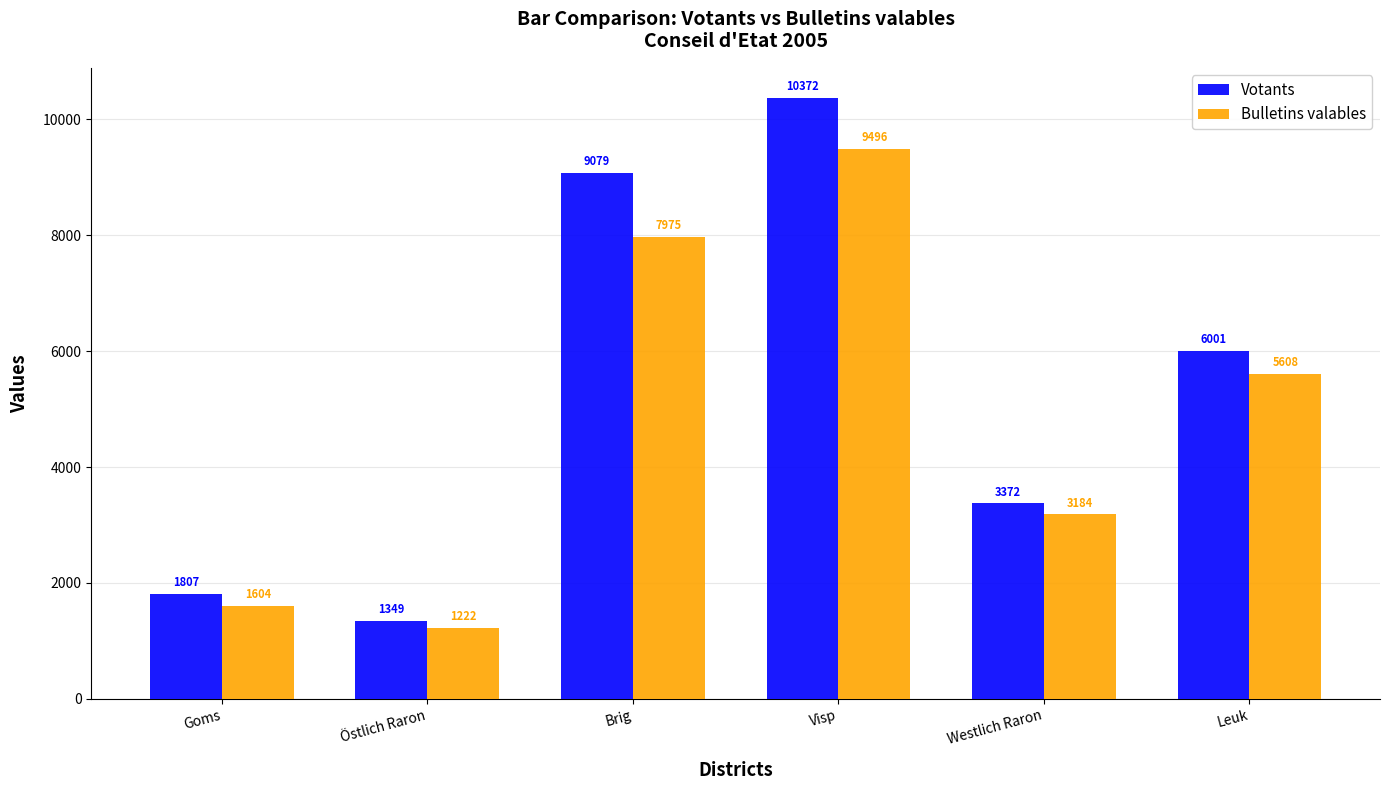

True or false: Bulletins valables has a value of 3184 at Westlich Raron.

True